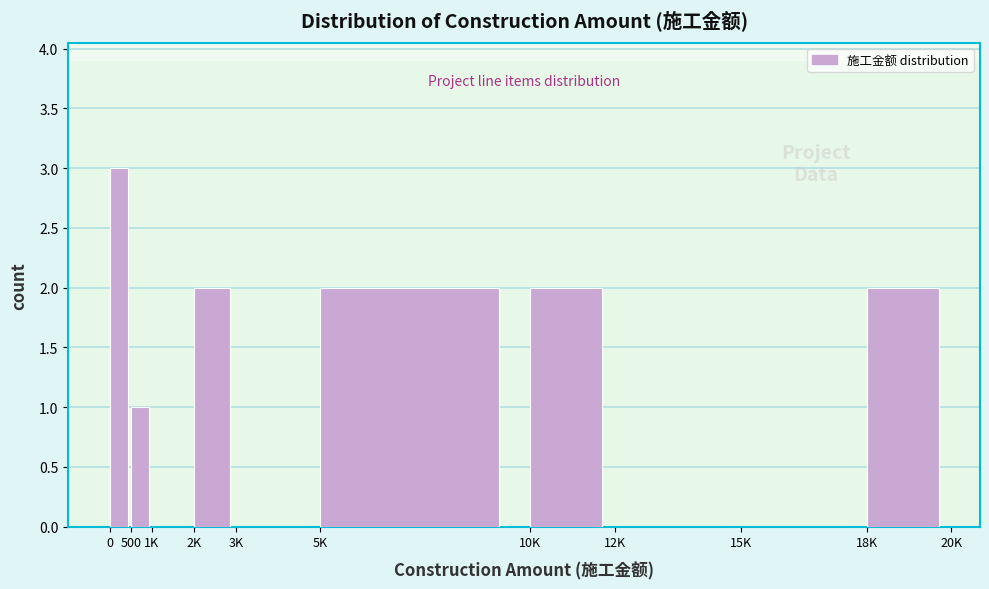

Reading left to right, list all the values displayed in this chart.

0=3	500=1	1K=0	2K=2	3K=0	5K=2	10K=2	12K=0	15K=0	18K=2